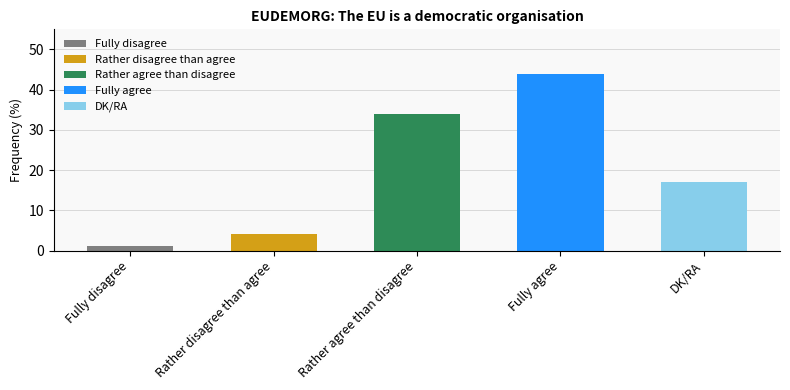

Rank the categories by value from highest to lowest.

Fully agree, Rather agree than disagree, DK/RA, Rather disagree than agree, Fully disagree